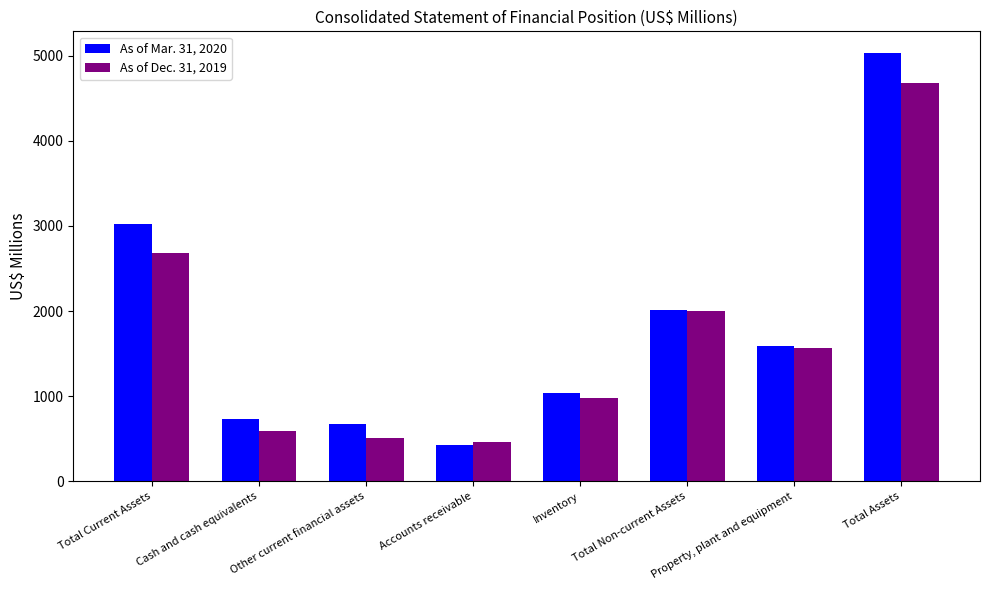

At which label does As of Mar. 31, 2020 reach its peak?

Total Assets